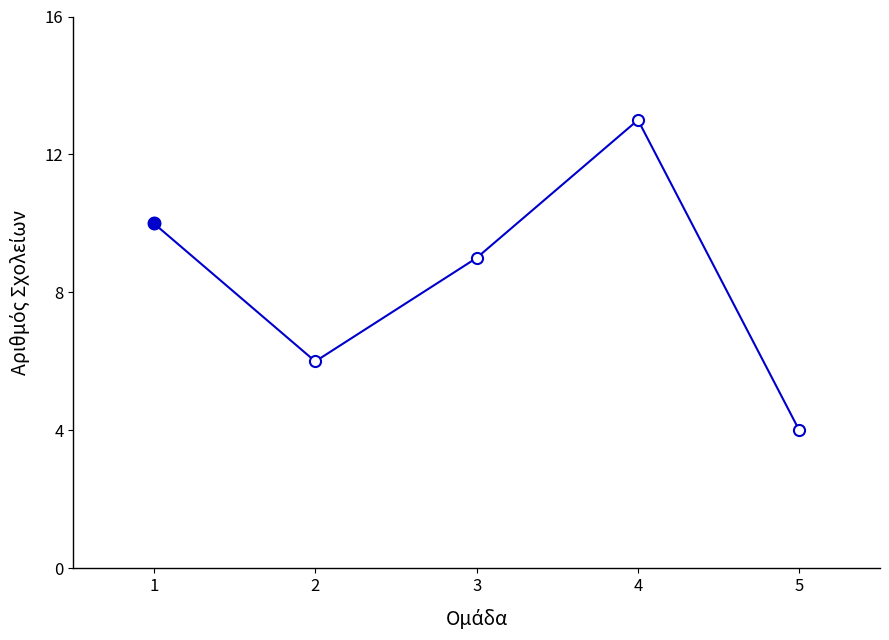

List the labels in order of value, largest first.

4, 1, 3, 2, 5